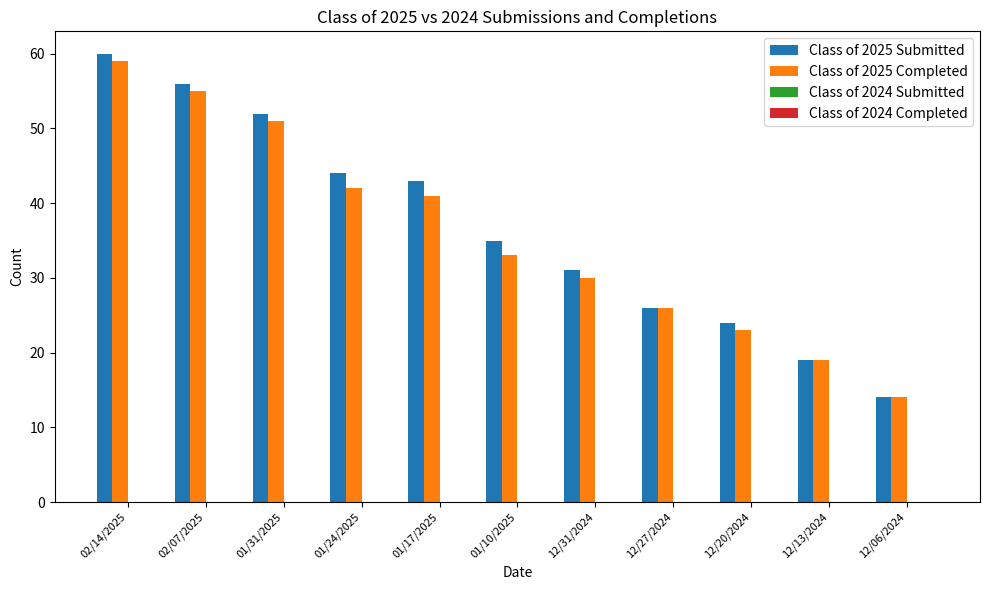

What is the label of the 8th bar from the left?

12/27/2024